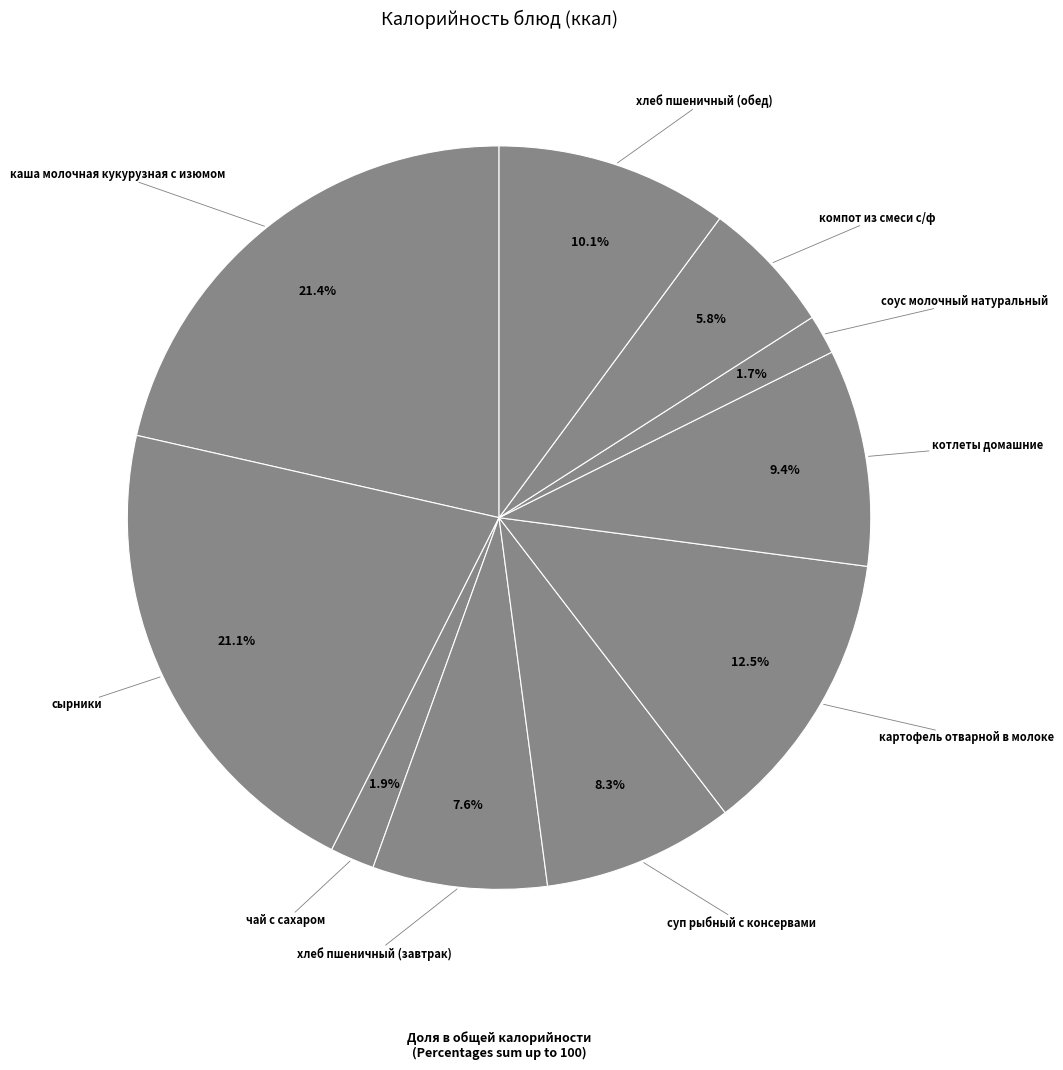

How many segments does this pie chart have?

10